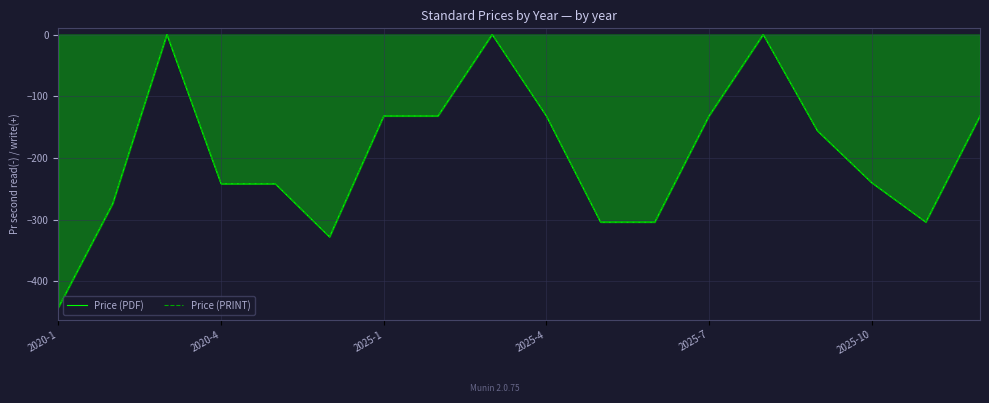

The value of Price (PRINT) at 2020-1 is -442. True or false?

True